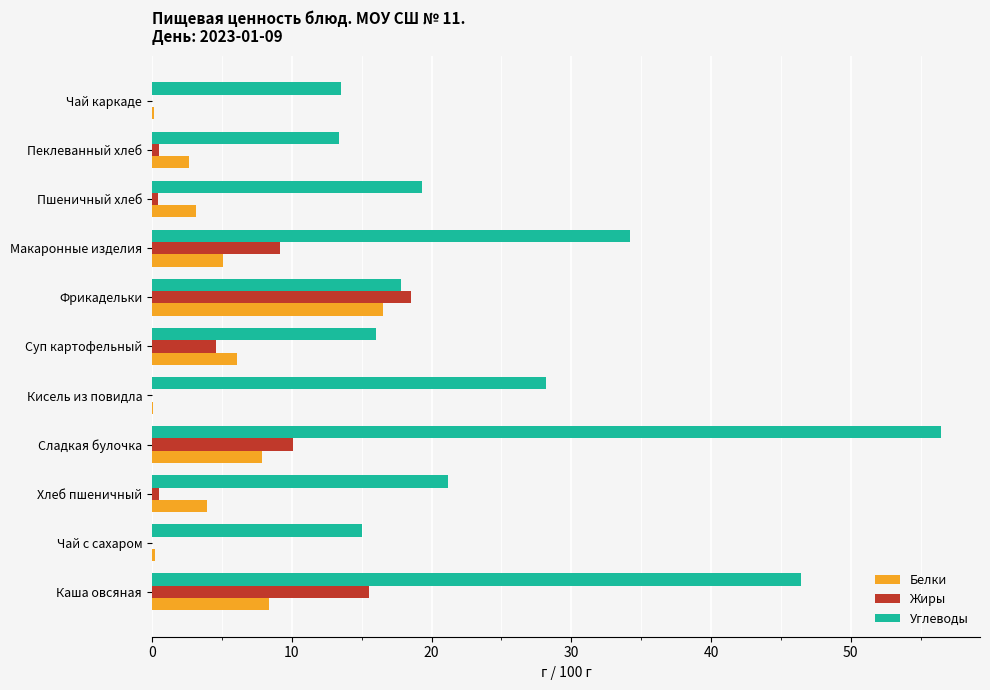

Is the value of Жиры at Каша овсяная greater than the value of Углеводы at Кисель из повидла?

No